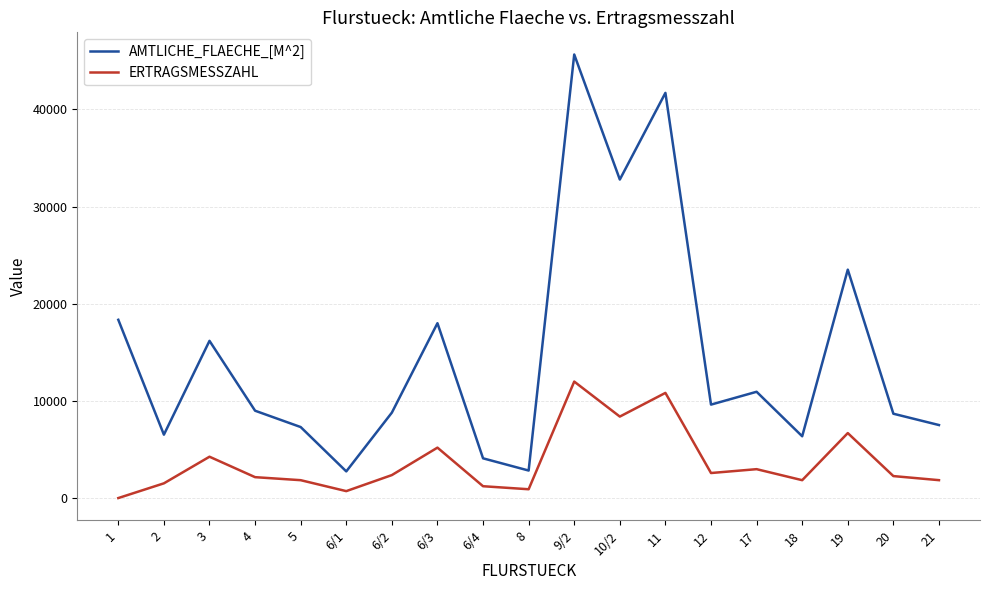

Which series has the widest spread of values?

AMTLICHE_FLAECHE_[M^2]